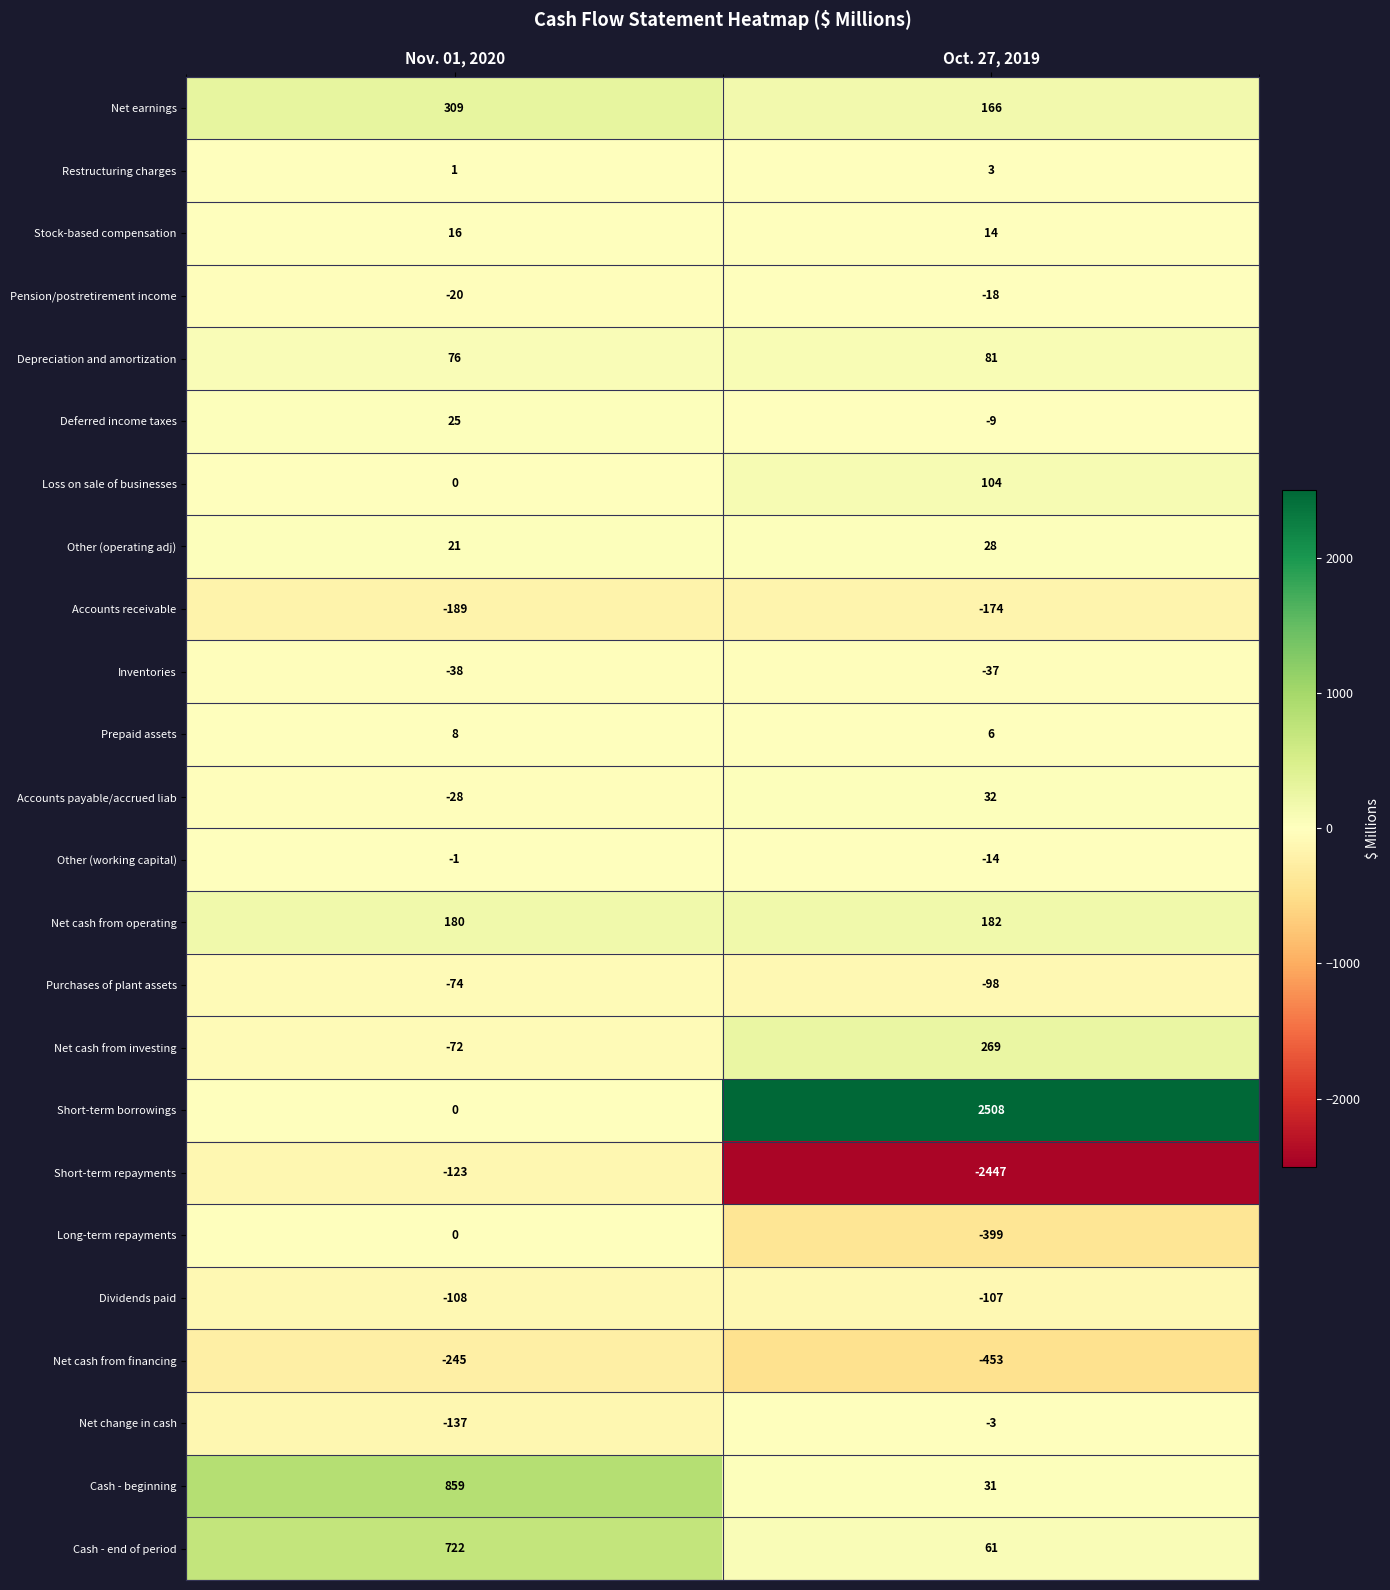

Read the Short-term borrowings value at Oct. 27, 2019.

2508